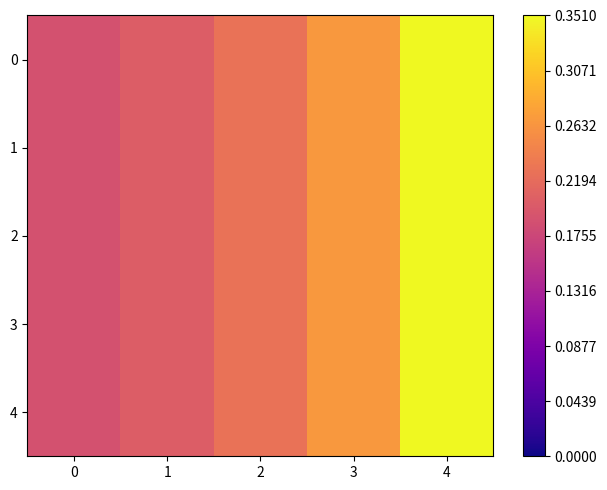

At how many categories does at least one series exceed 0?

5